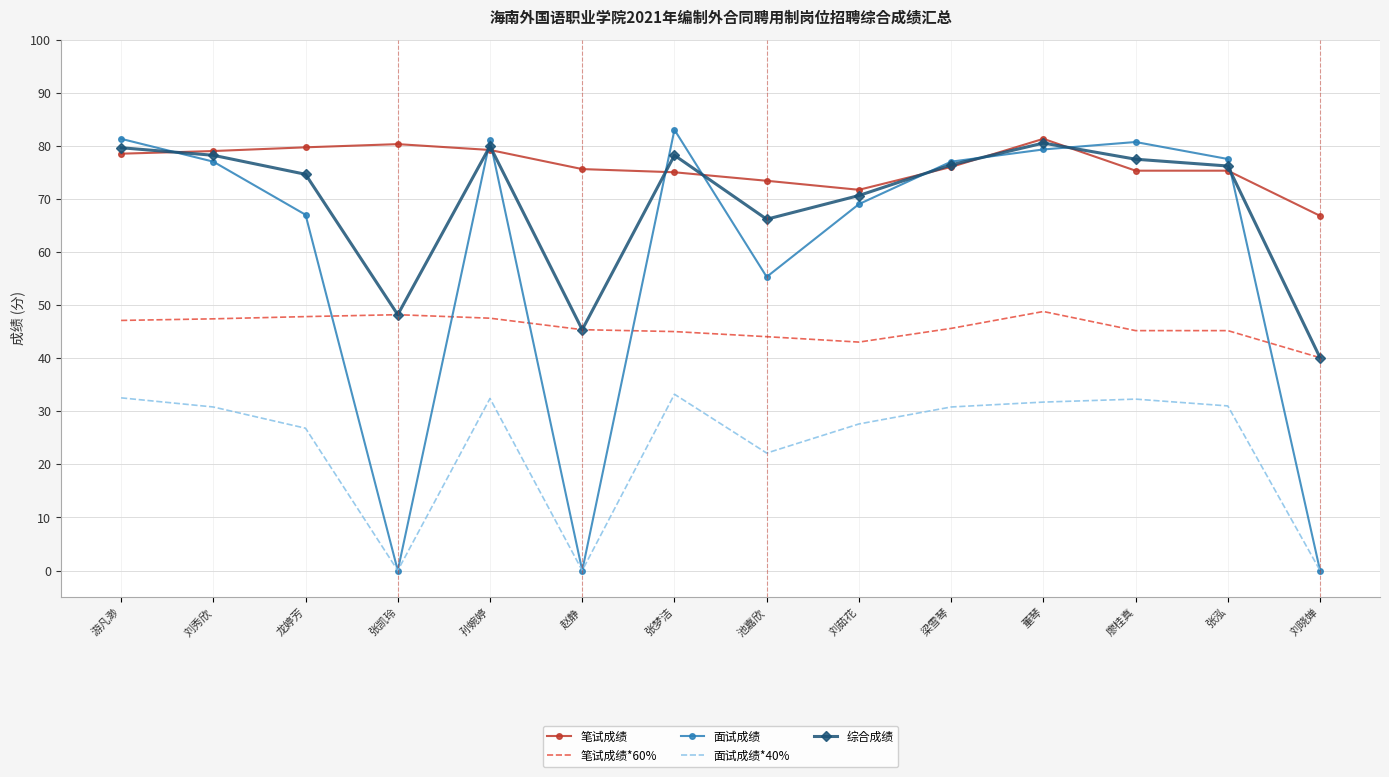

The 笔试成绩*60% series shows 31.1 at 廖桂真. True or false?

False